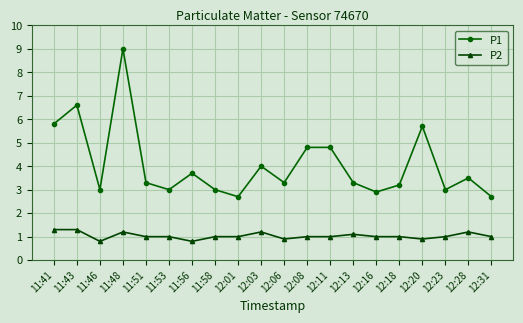

What is the difference between the second highest and second lowest values in the P1 series?

3.9